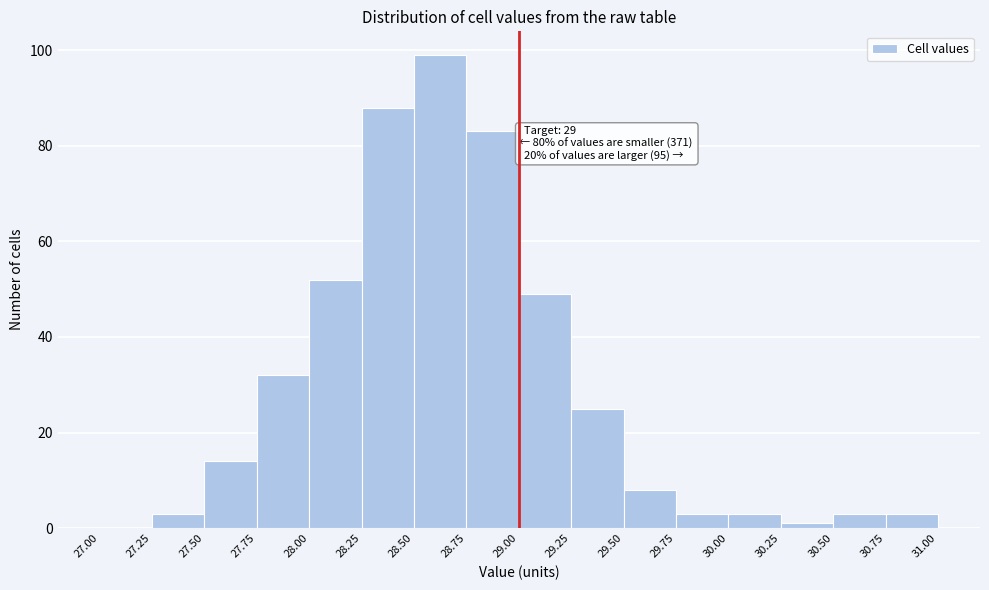

Over which range of the x-axis is the bar tallest?

28.50 to 28.75